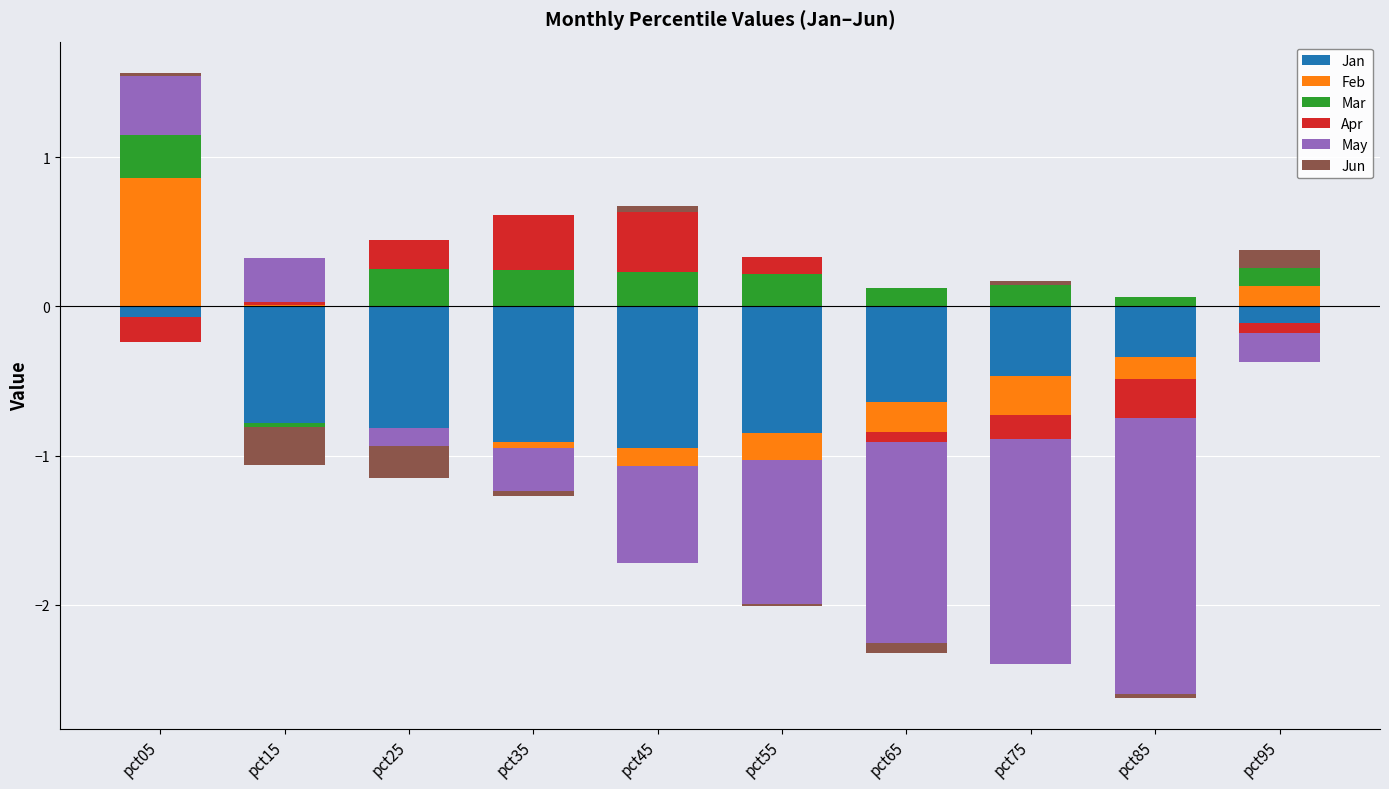

List the series in order of their peak value, highest first.

Feb, Apr, May, Mar, Jun, Jan